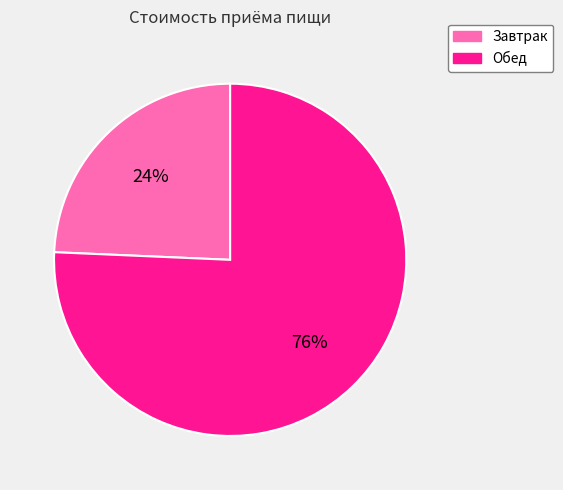

Is there any slice that represents more than half of the pie?

Yes